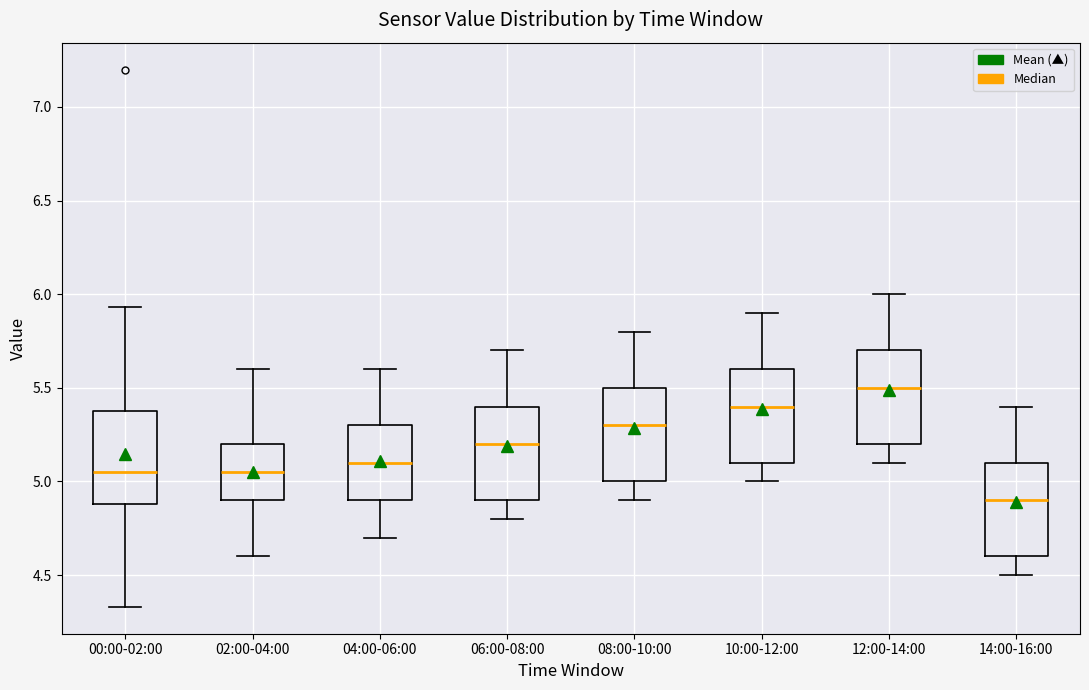

Which box has the highest median line?

12:00-14:00